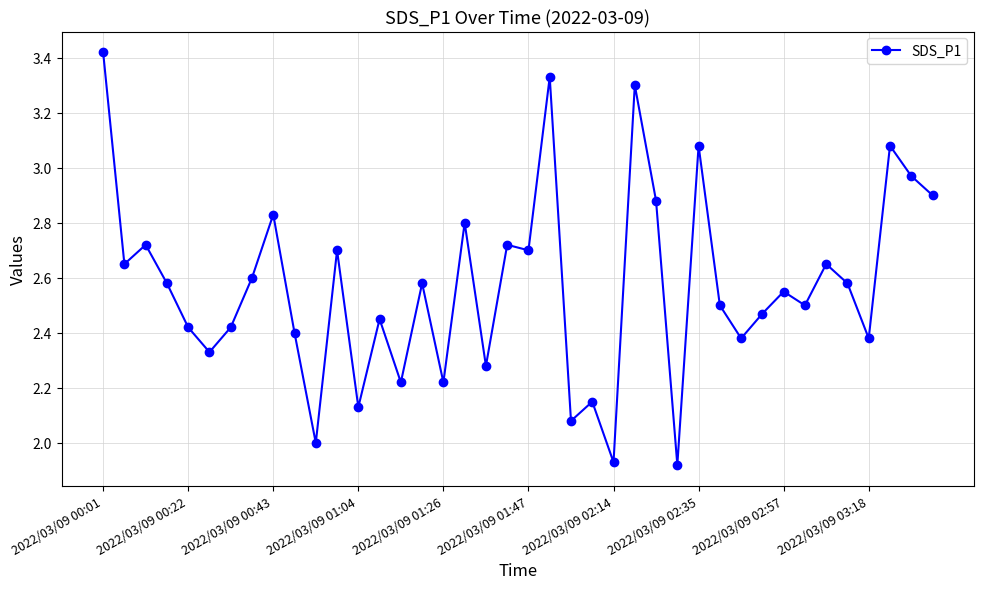

How many points are higher than both their immediate neighbors (excluding endpoints)?

14